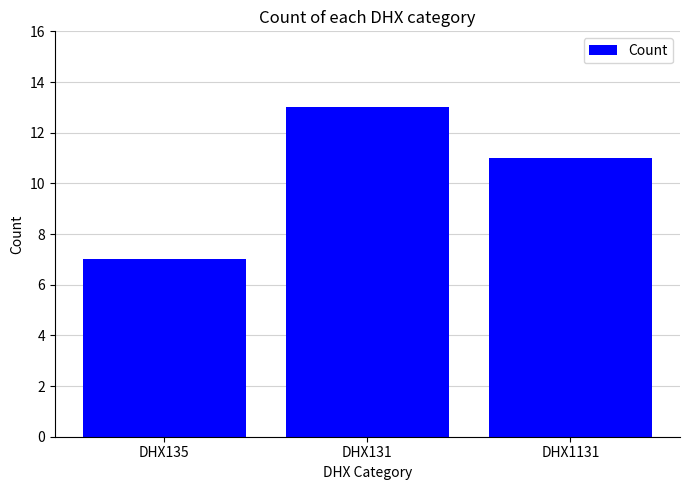

The value at DHX135 is 7. True or false?

True